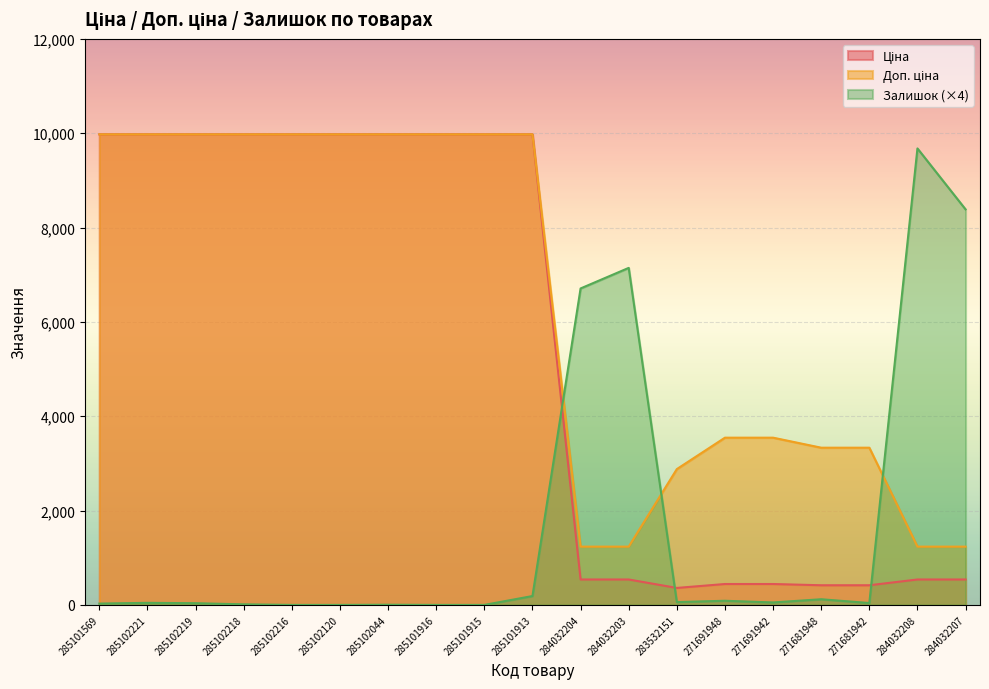

Reading left to right, transcribe all the data shown in this chart.

Ціна: 285101569=9975.0	285102221=9975.0	285102219=9975.0	285102218=9975.0	285102216=9975.0	285102120=9975.0	285102044=9975.0	285101916=9975.0	285101915=9975.0	285101913=9975.0	284032204=539.0	284032203=539.0	283532151=359.9	271691948=443.1	271691942=443.1	271681948=416.6	271681942=416.6	284032208=539.0	284032207=539.0
Доп. ціна: 285101569=9975.0	285102221=9975.0	285102219=9975.0	285102218=9975.0	285102216=9975.0	285102120=9975.0	285102044=9975.0	285101916=9975.0	285101915=9975.0	285101913=9975.0	284032204=1235.4	284032203=1235.4	283532151=2878.8	271691948=3545.0	271691942=3545.0	271681948=3332.5	271681942=3332.5	284032208=1235.4	284032207=1235.4
Залишок: 285101569=28.0	285102221=44.0	285102219=36.0	285102218=12.0	285102216=0.0	285102120=0.0	285102044=4.0	285101916=0.0	285101915=0.0	285101913=188.0	284032204=6708.0	284032203=7144.0	283532151=60.0	271691948=88.0	271691942=52.0	271681948=120.0	271681942=40.0	284032208=9676.0	284032207=8384.0